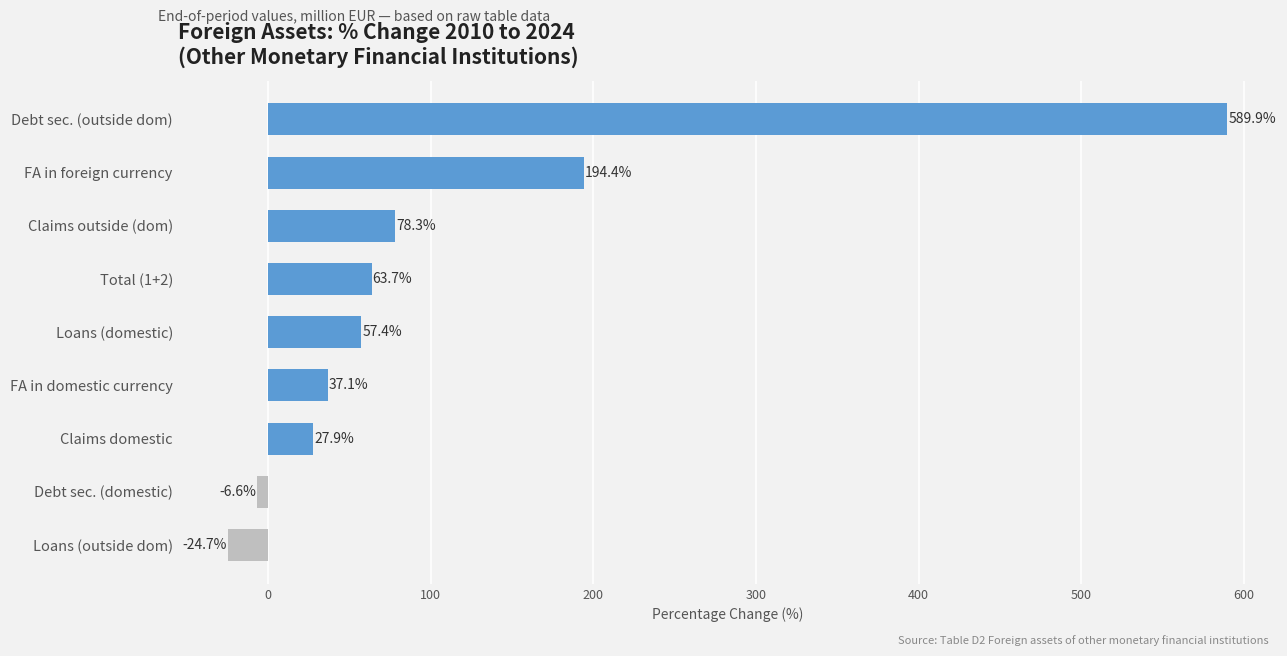

How many positive values are there?

7